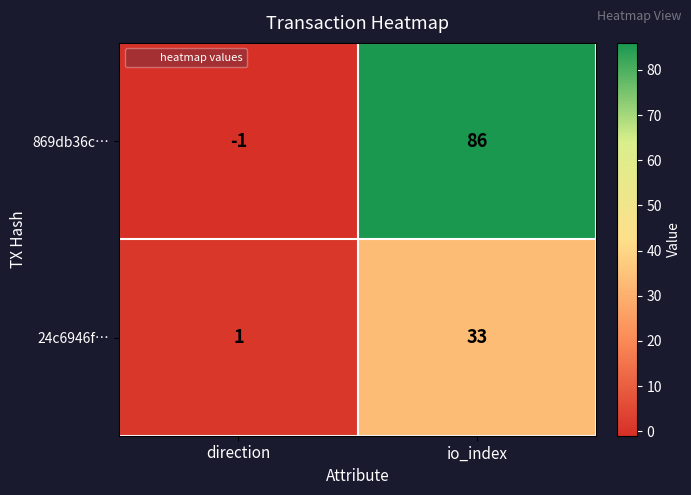

At which category does the chart reach its peak across all series?

io_index